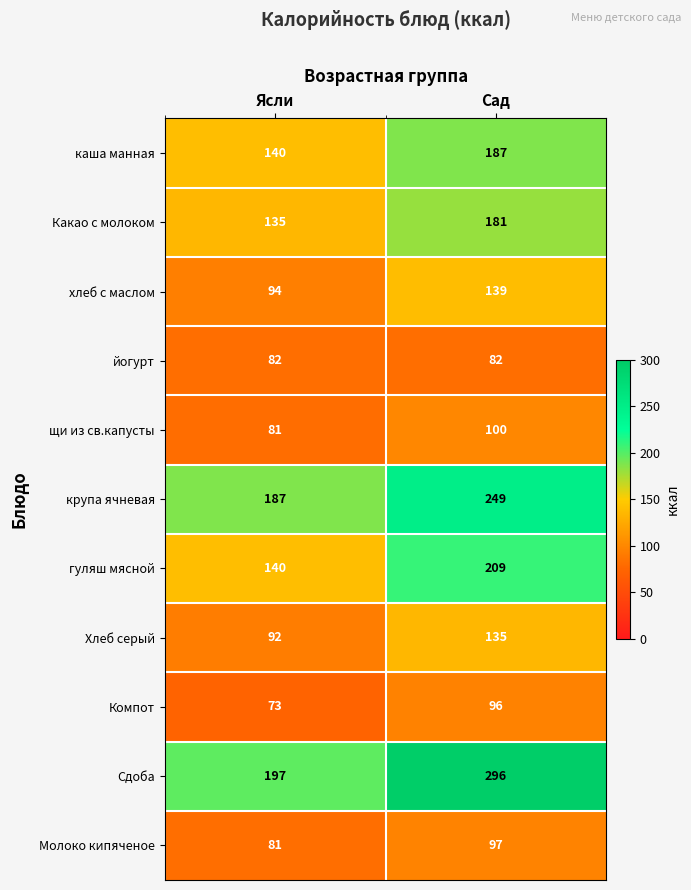

What is the sum of the Компот values at Ясли and Сад?

169